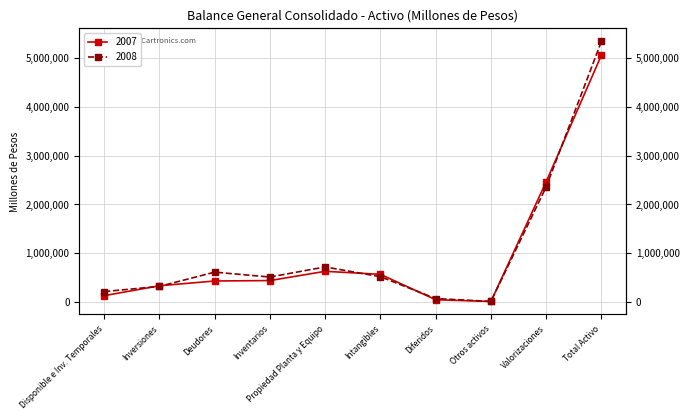

What is the greatest value displayed?

5344322